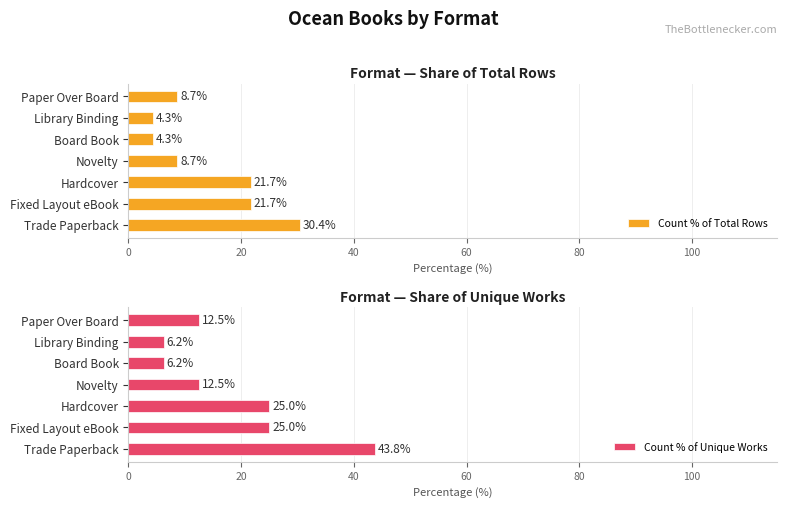

Reading left to right, transcribe all the data shown in this chart.

Count % of Total Rows: 30.4	21.7	21.7	8.7	4.3	4.3	8.7
Count % of Unique Works: 43.8	25.0	25.0	12.5	6.2	6.2	12.5